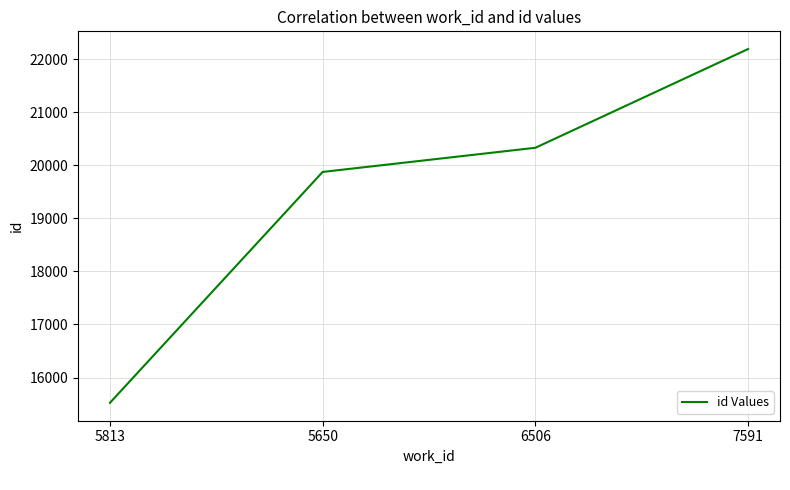

List the labels in order of value, largest first.

7591, 6506, 5650, 5813